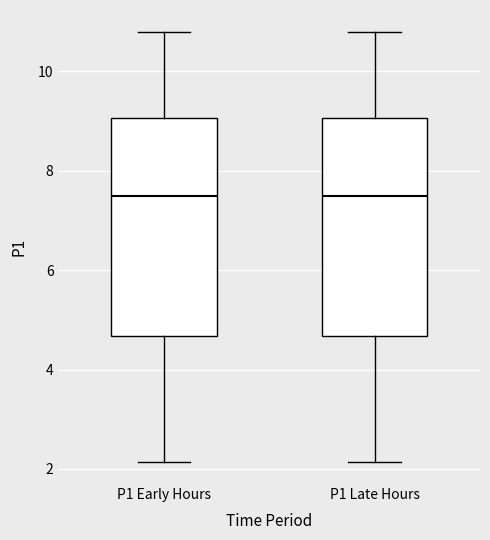

Reading left to right, read every box against the y-axis: the position of its median line, the range the box covers, and the ends of its whiskers. The values are not printed on the chart, so give them approximately, as read against the axis.

P1 Early Hours: median 7.6, box 4.6 to 9.0, whiskers 2.2 to 10.8
P1 Late Hours: median 7.6, box 4.6 to 9.0, whiskers 2.2 to 10.8